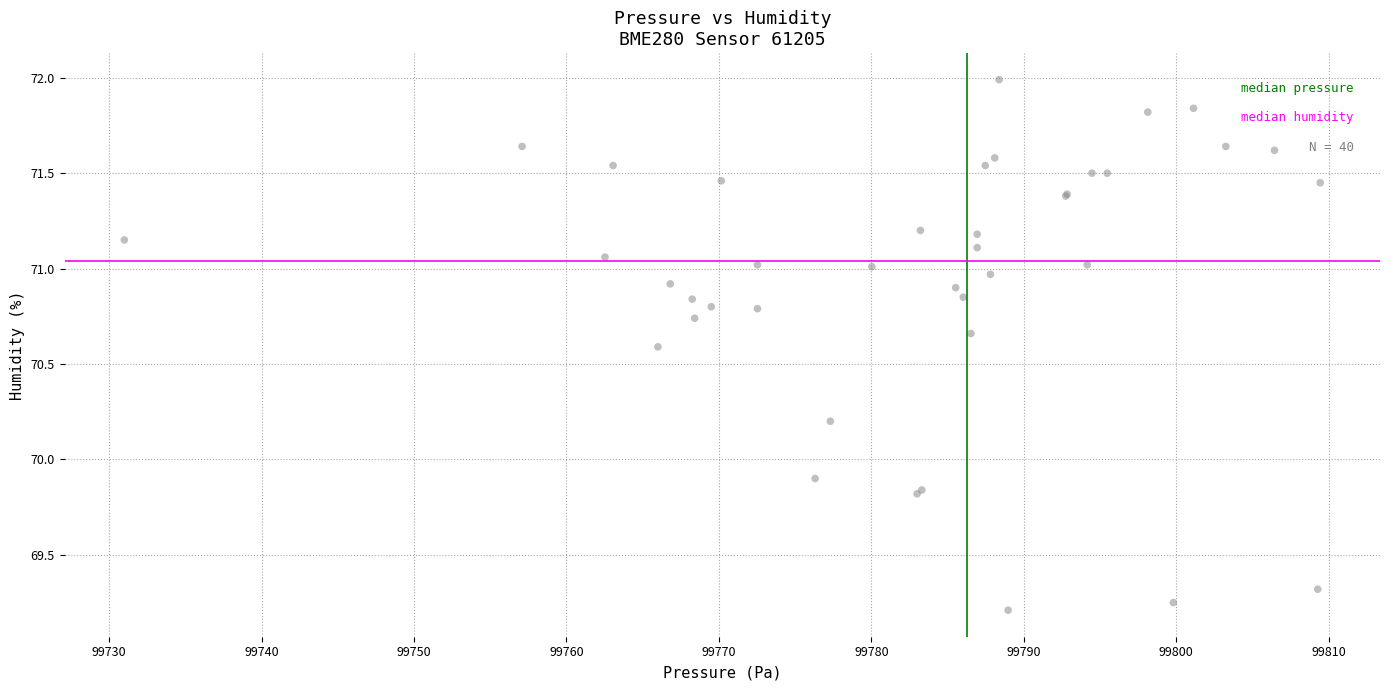

What Y value in the scatter plot is closest to 70?

69.9